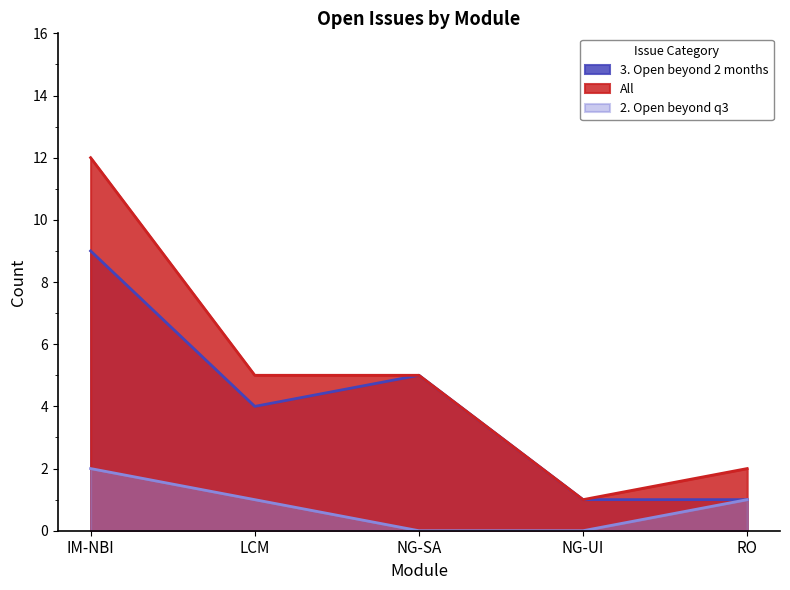

What is the difference between the maximum and second lowest values in the 3. Open beyond 2 months series?

8